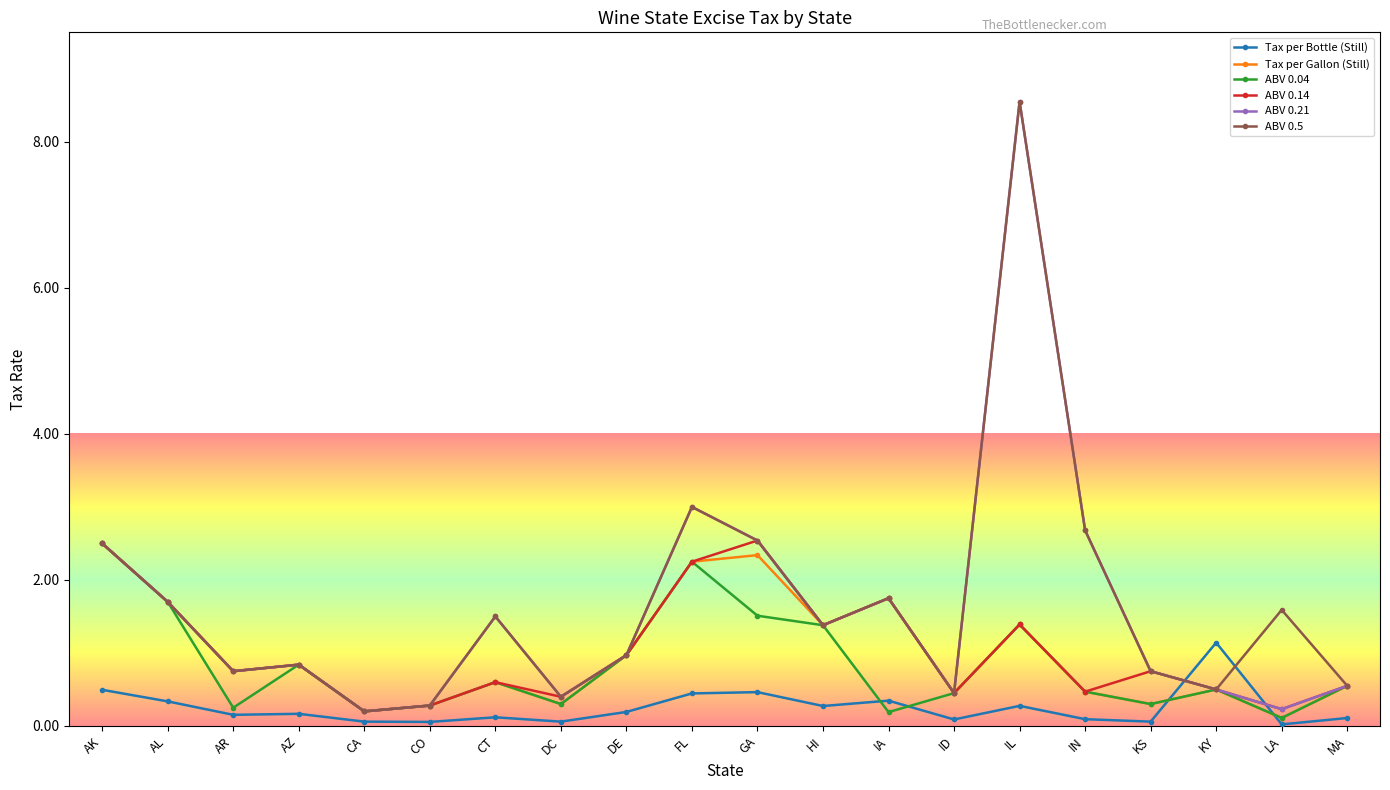

At how many categories does at least one series exceed 5?

1